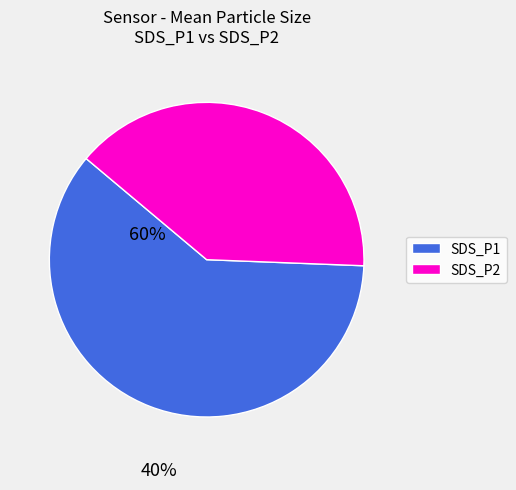

Which category has the smallest portion of the pie?

SDS_P2